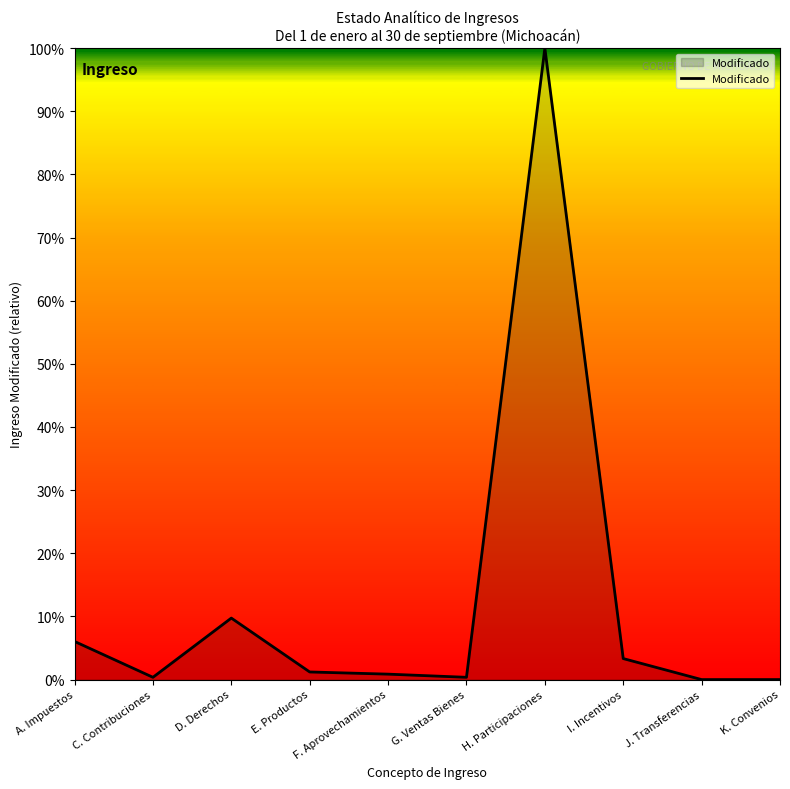

Is this an area chart (filled region under the line)?

Yes